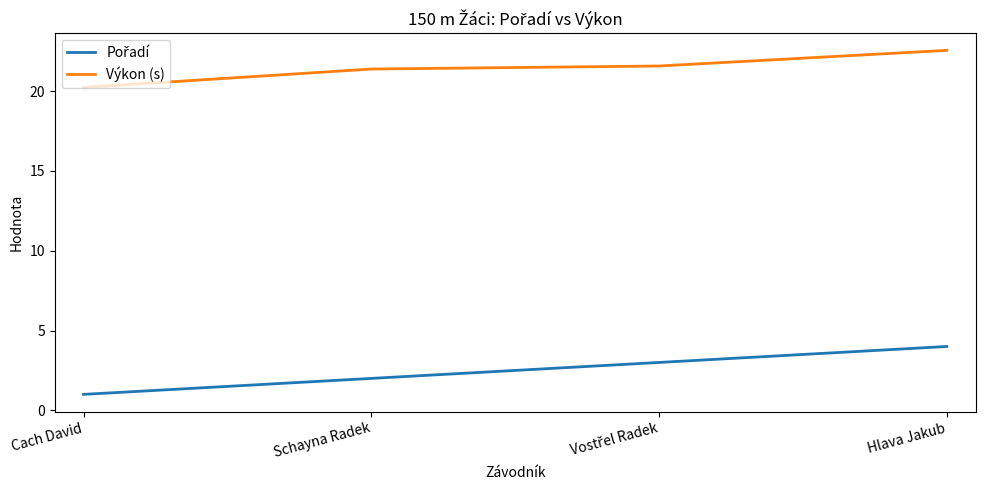

Is this an area chart (filled region under the line)?

No